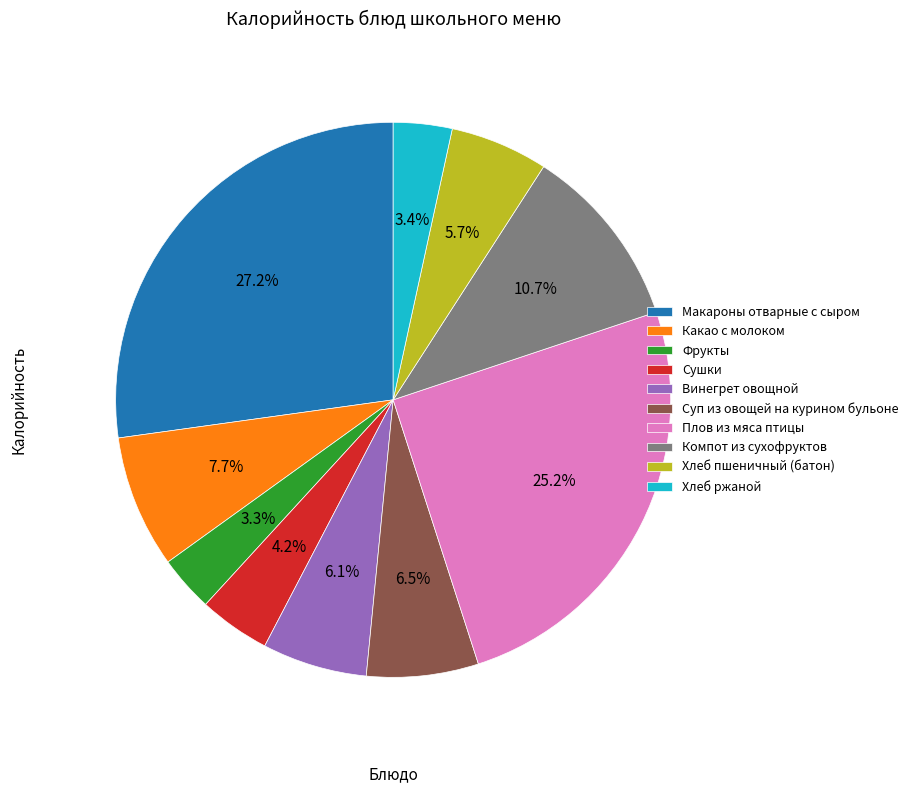

What percentage is the Фрукты slice, to the nearest percent?

3%